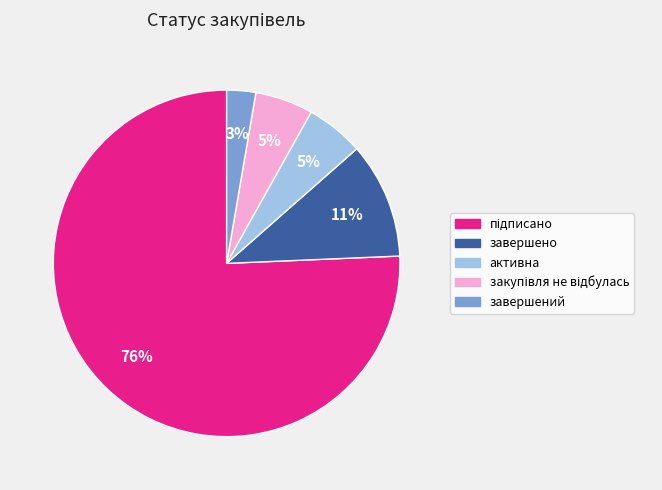

True or false: завершений accounts for 13% of the total.

False